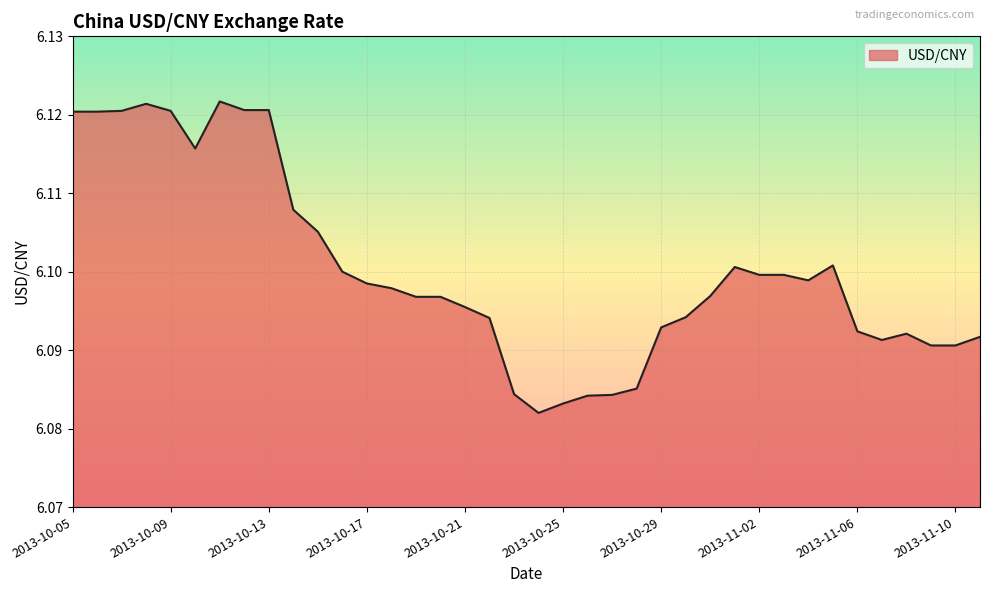

How many series are shown in this chart?

1